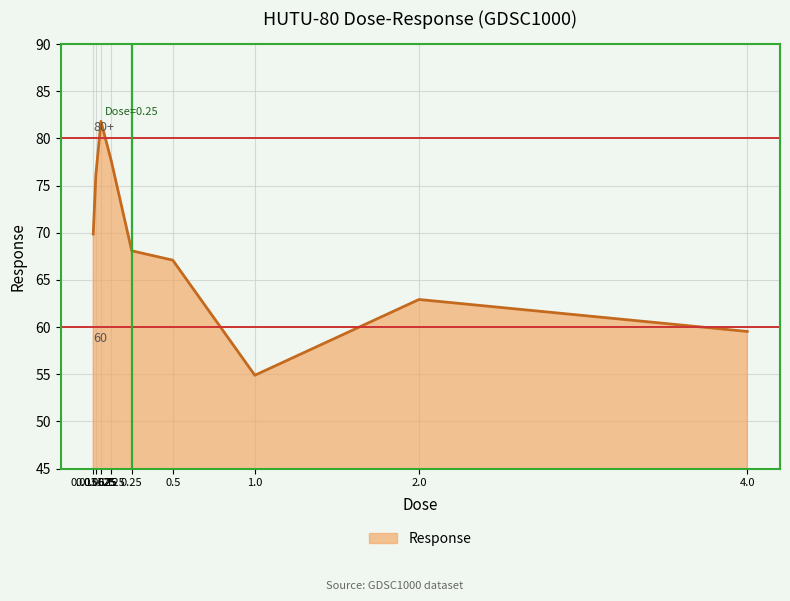

What is the change in value from 1.0 to 2.0?

+8.0